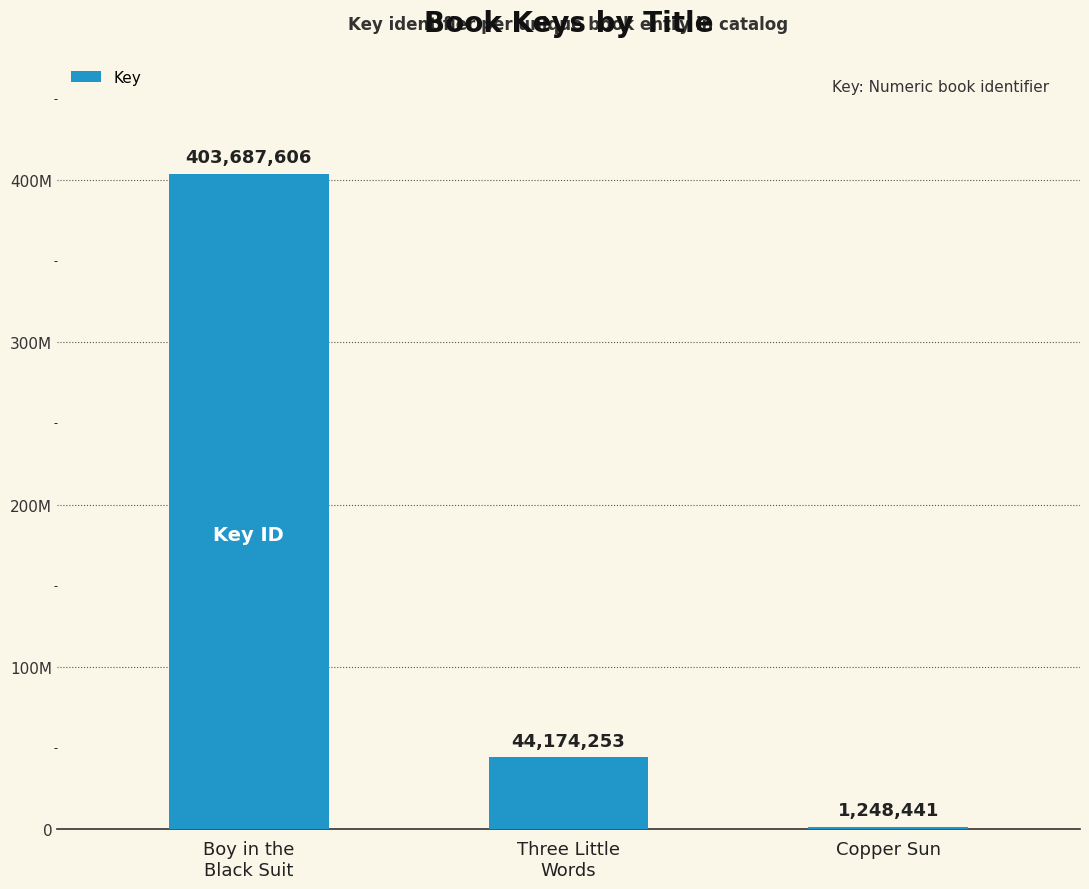

How many values are between 1248441 and 403687606?

3